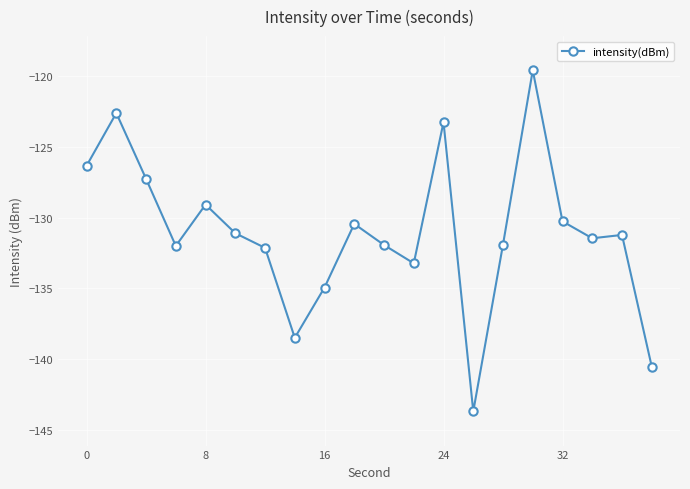

What is the difference between the maximum and minimum values?

24.1